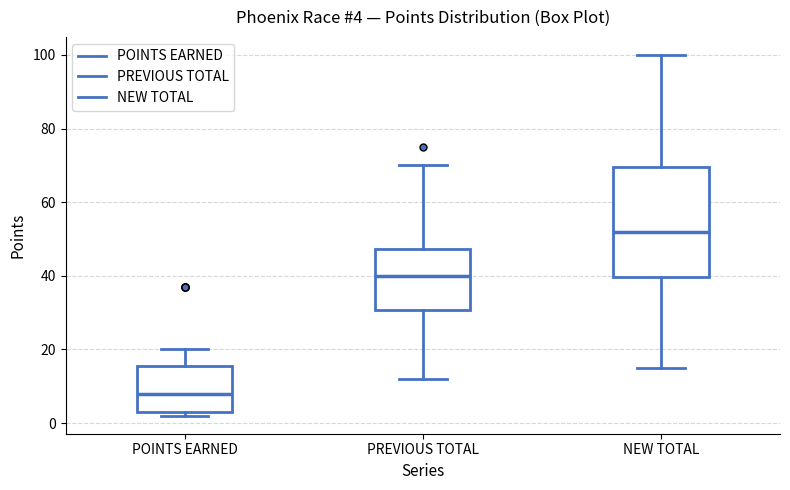

Which box is the tallest, from its lower edge to its upper edge?

NEW TOTAL